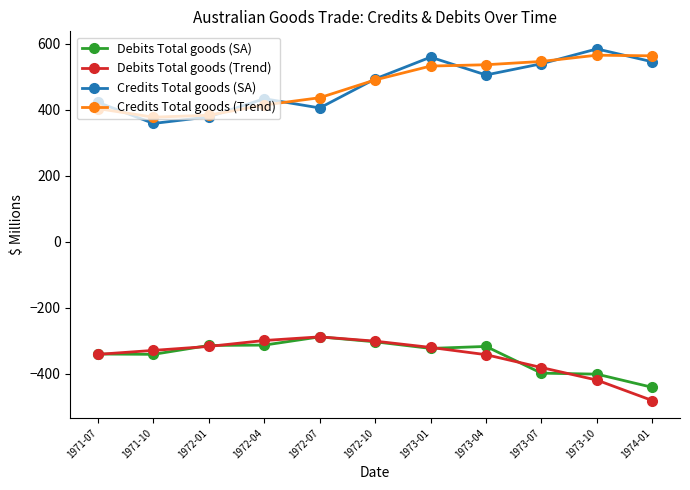

True or false: Debits Total goods (SA) and Credits Total goods (Trend) cross at least once.

False